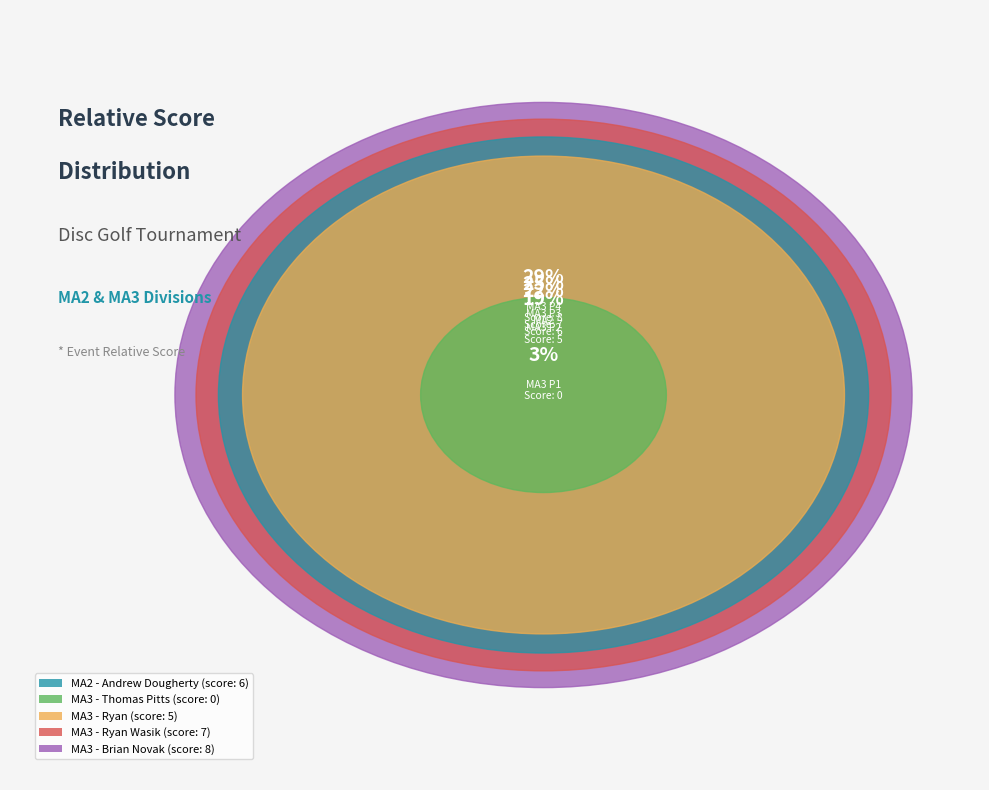

The MA3 - Brian Novak slice represents 23% of the pie. True or false?

False